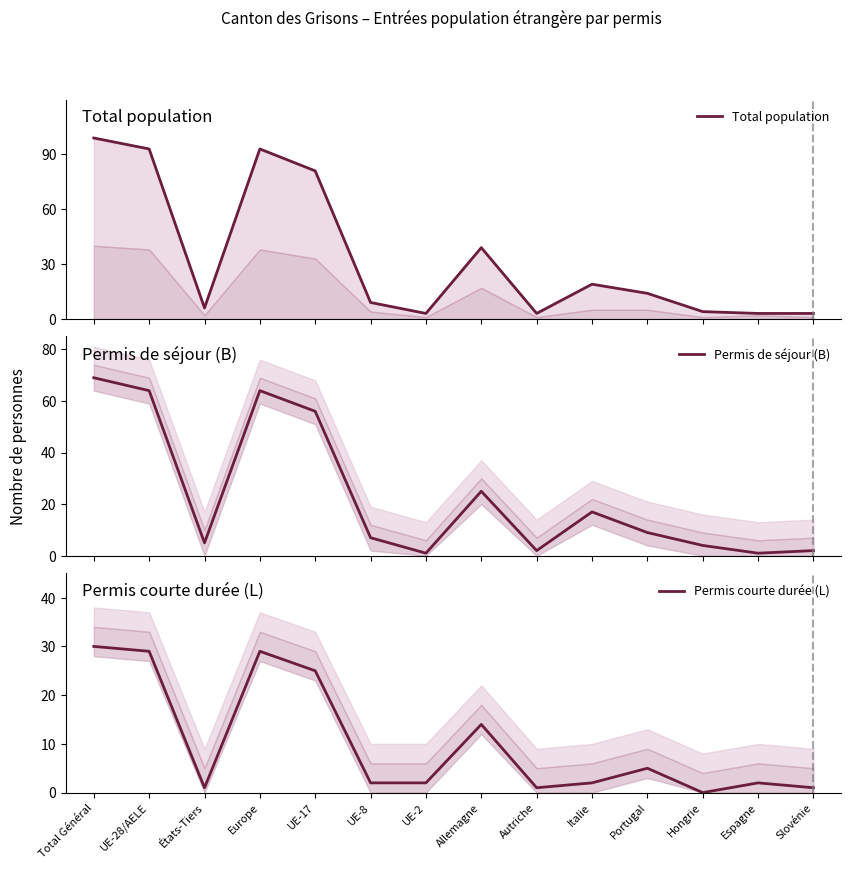

At which category does Permis de séjour (B) reach its first local peak?

Europe